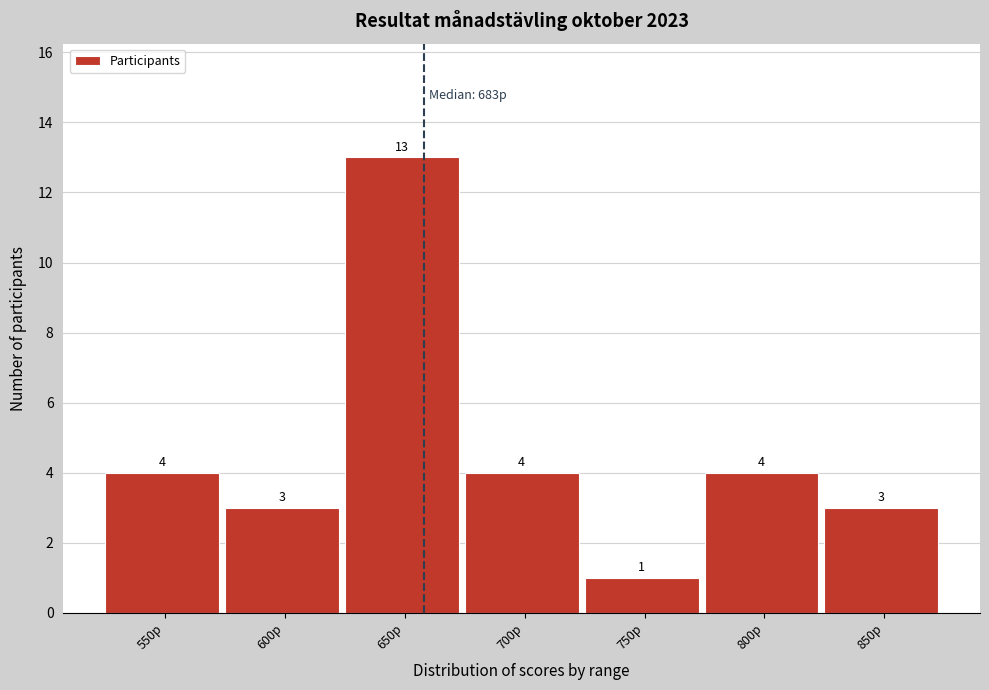

Reading left to right, extract all data points from this chart.

4	3	13	4	1	4	3